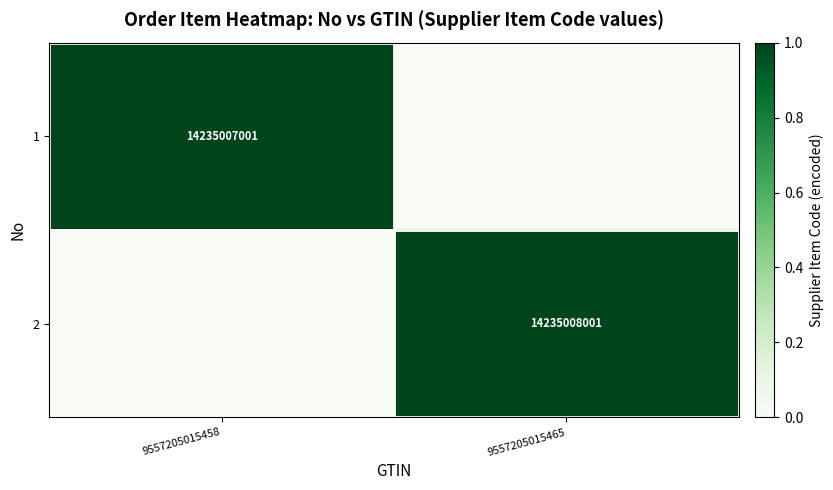

True or false: 1 has a value of 14235007001 at 9557205015458.

True